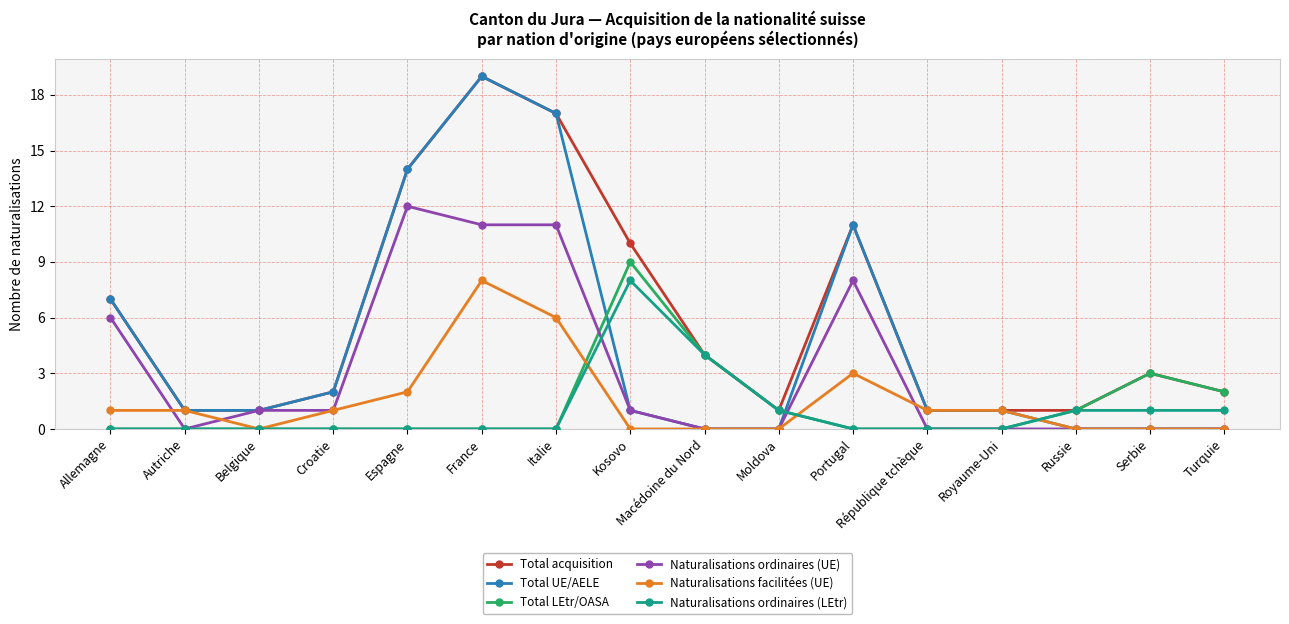

Count the number of data series in this chart.

6